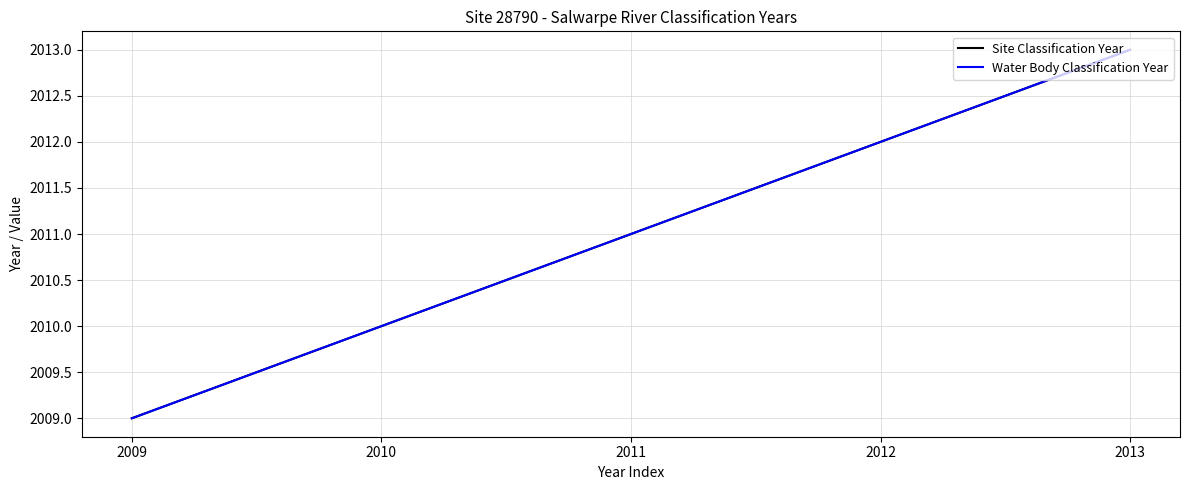

Which category has the highest value across all series?

2013